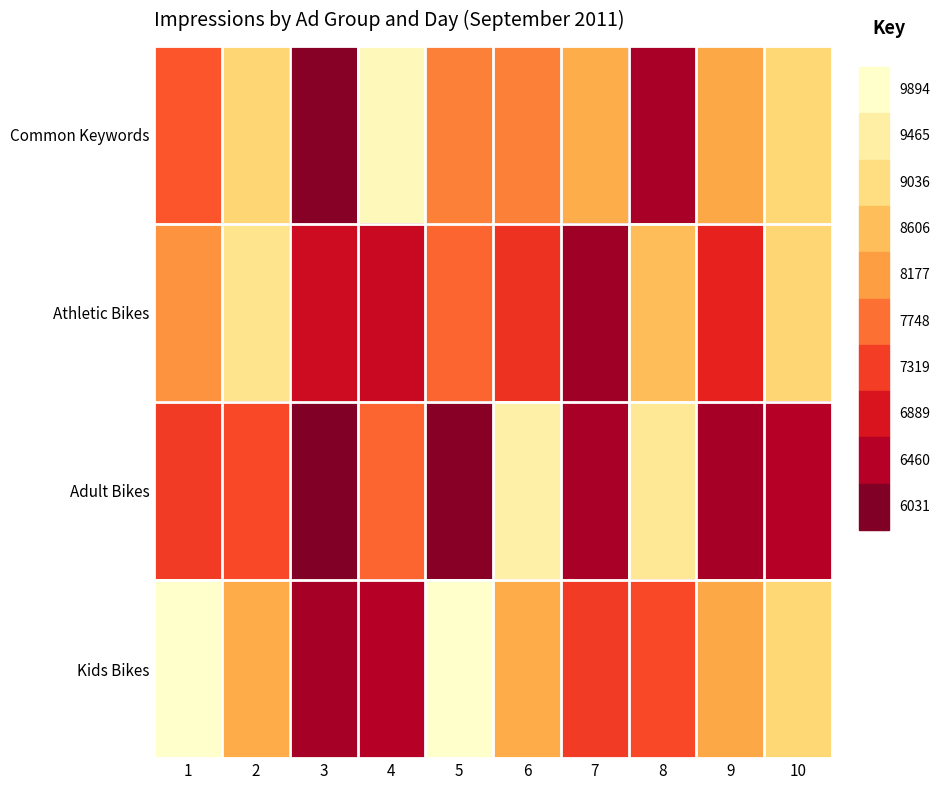

The value of Adult Bikes at 2 is 4412. True or false?

False